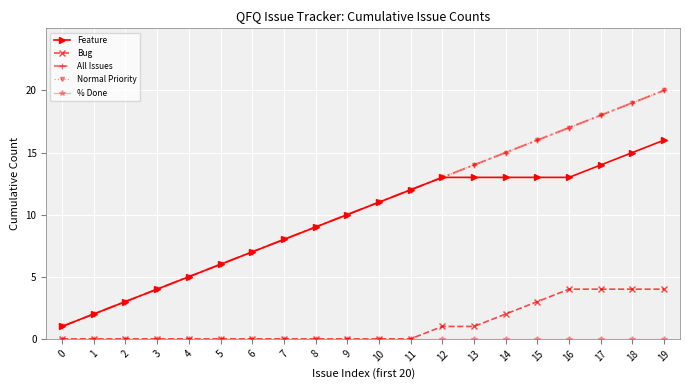

True or false: All Issues and Normal Priority cross at least once.

False